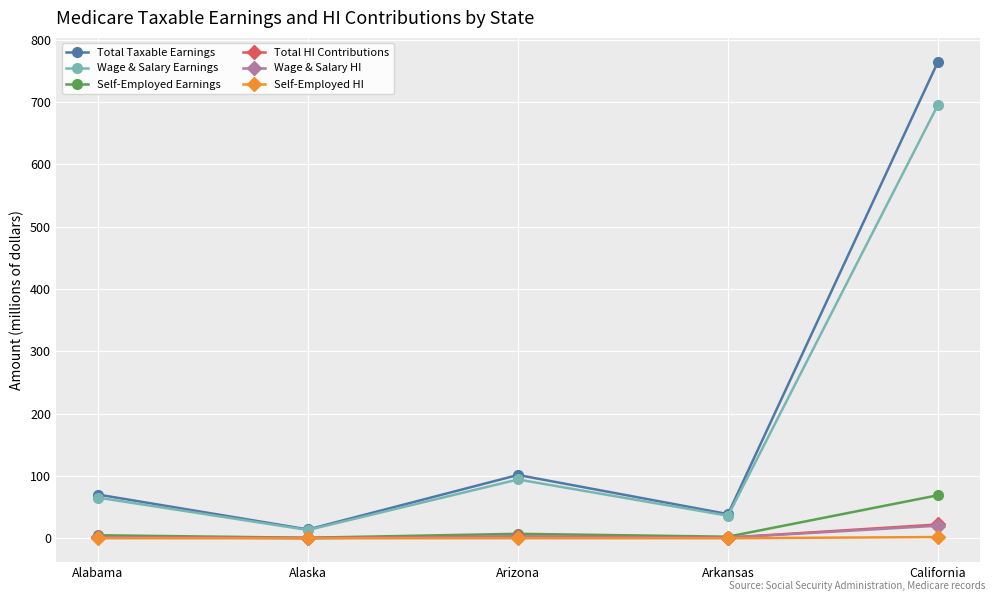

At which label does Total HI Contributions reach its peak?

California